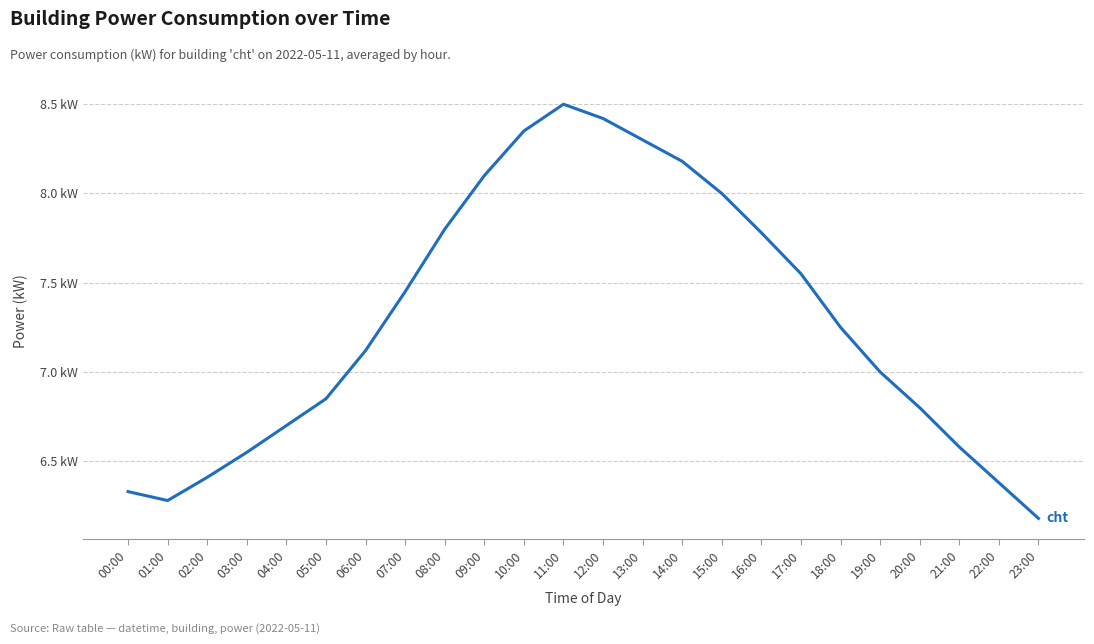

What is the ratio of the value at 09:00 to the value at 16:00?

1.0